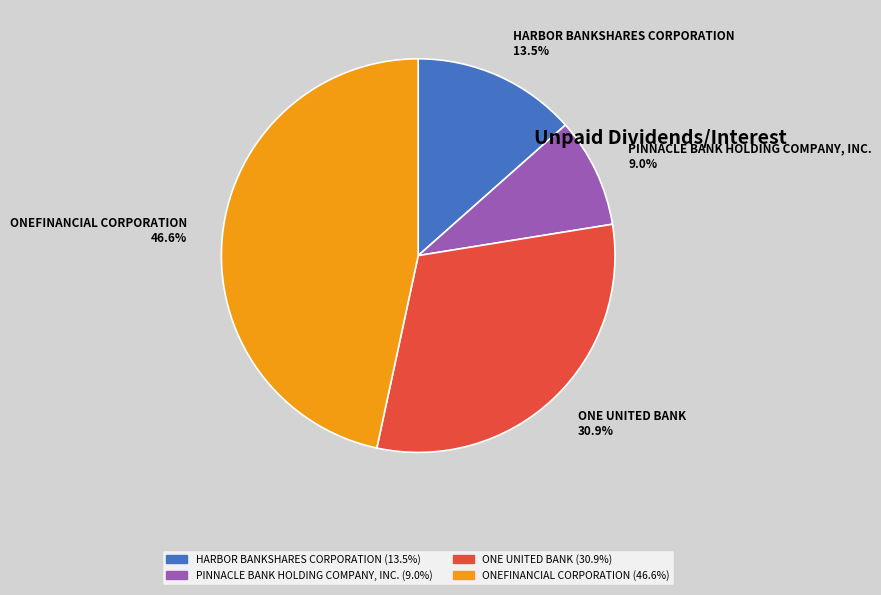

What is the smallest slice in the pie chart?

PINNACLE BANK HOLDING COMPANY, INC.